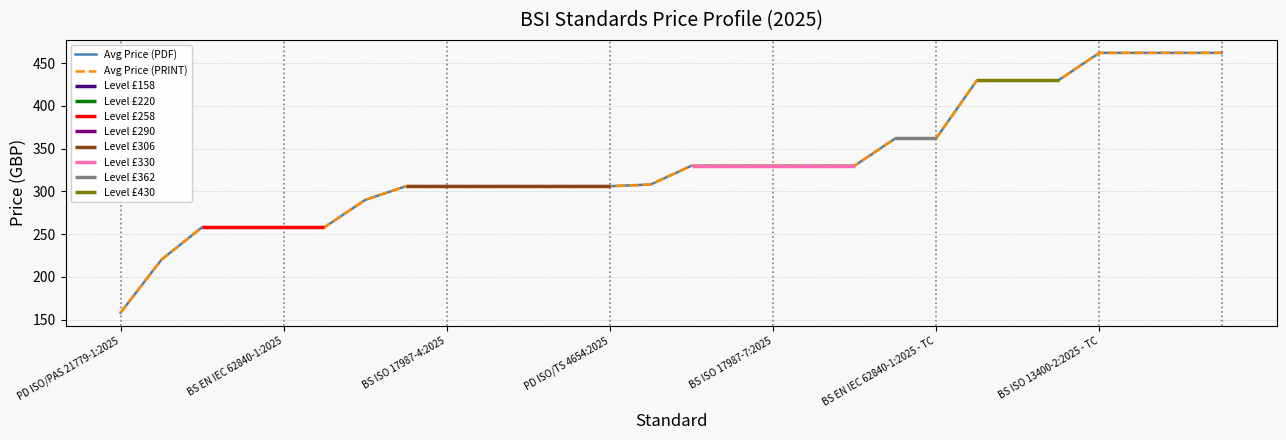

Rank the series at 27 from lowest to highest value.

Avg Price (PDF), Avg Price (PRINT)